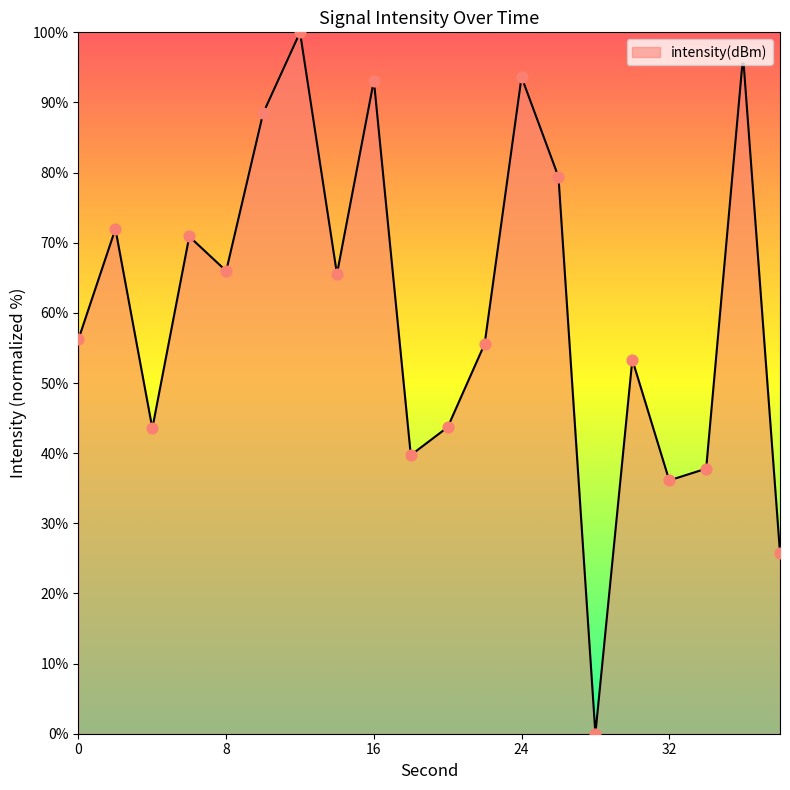

What is the difference between the maximum and minimum values?

100.0